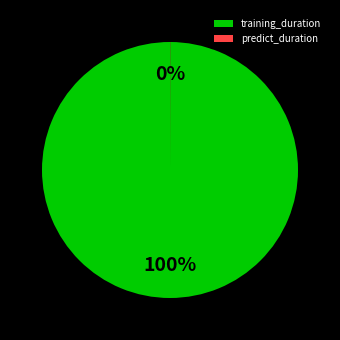

Does any single category account for the majority?

Yes